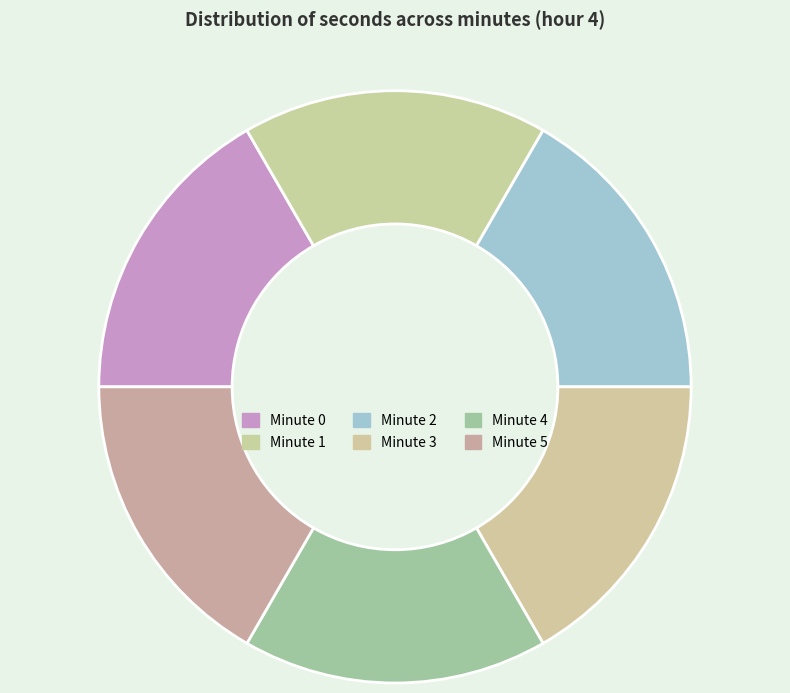

Is there any slice that represents more than half of the pie?

No